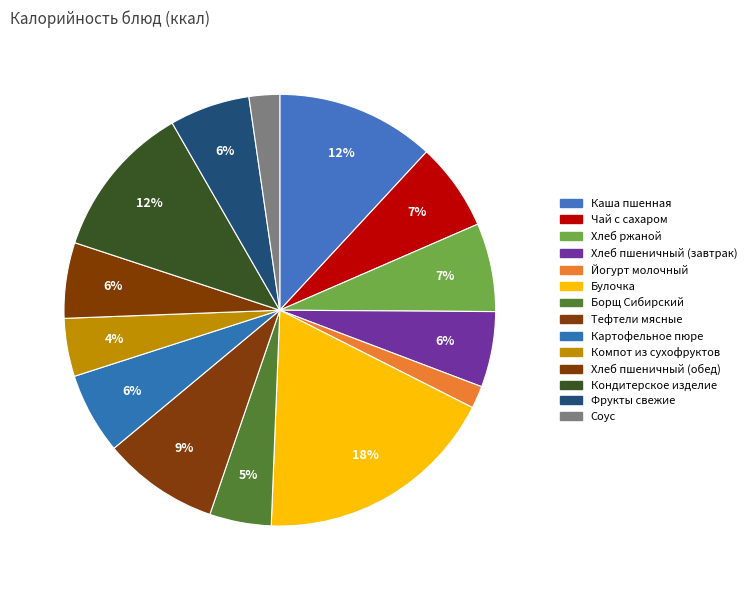

Is Каша пшенная the majority of the pie?

No